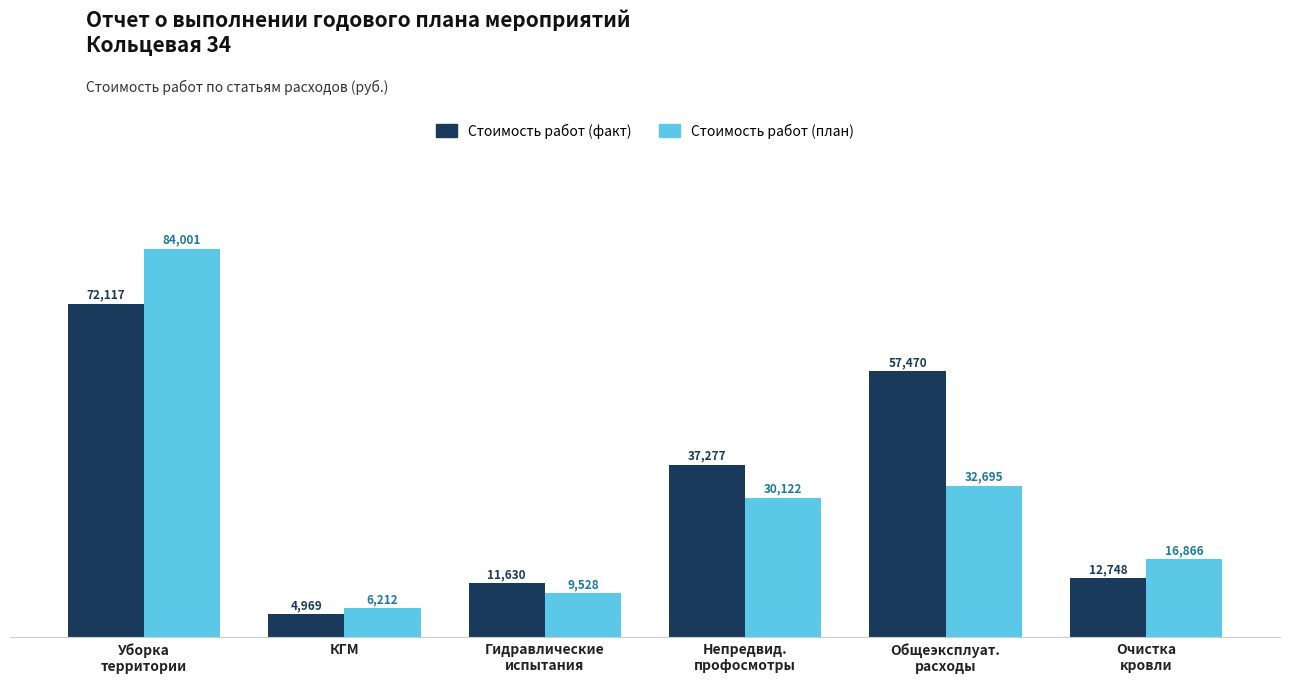

What is the minimum value shown in the chart?

4969.0